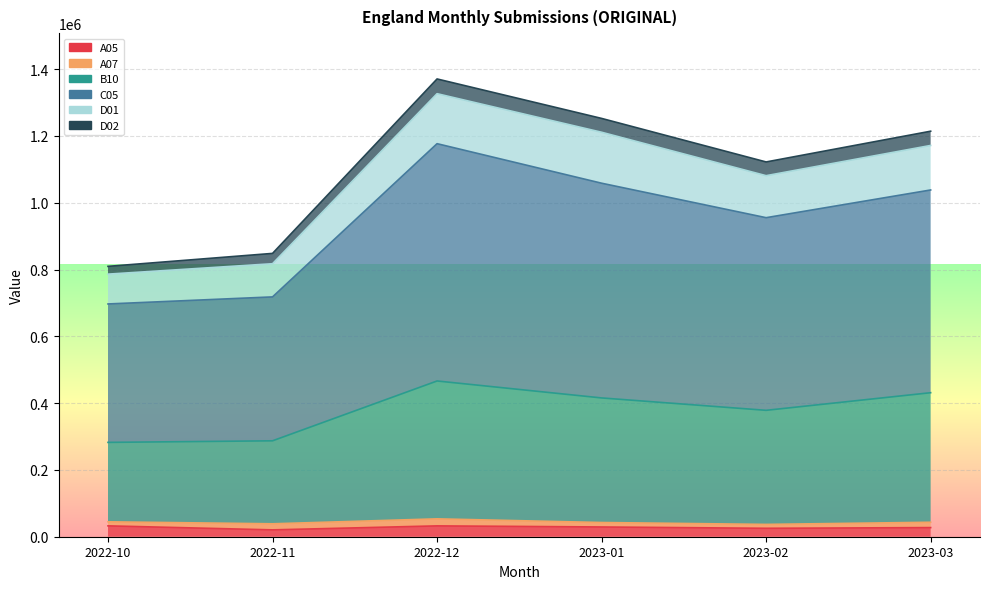

At which label does C05 reach its minimum?

2022-10